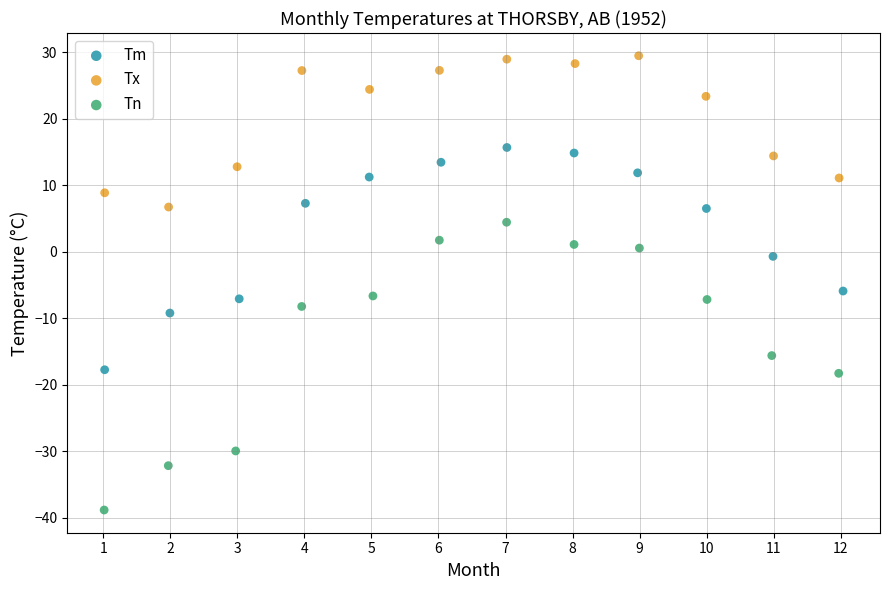

What are all the series names shown in the legend?

Tm, Tx, Tn